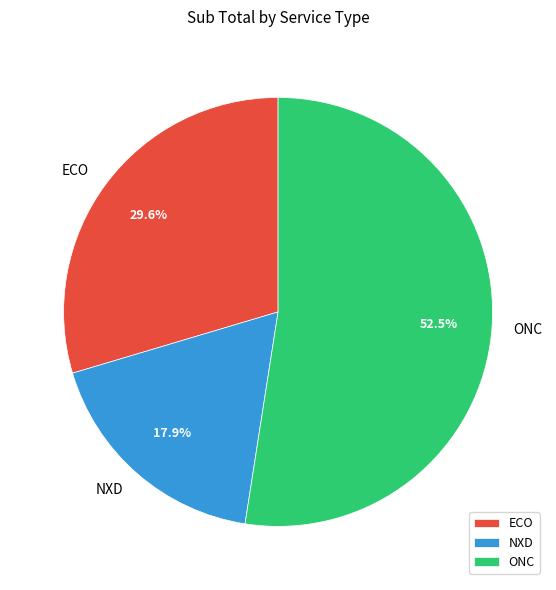

Which category has the biggest portion of the pie?

ONC